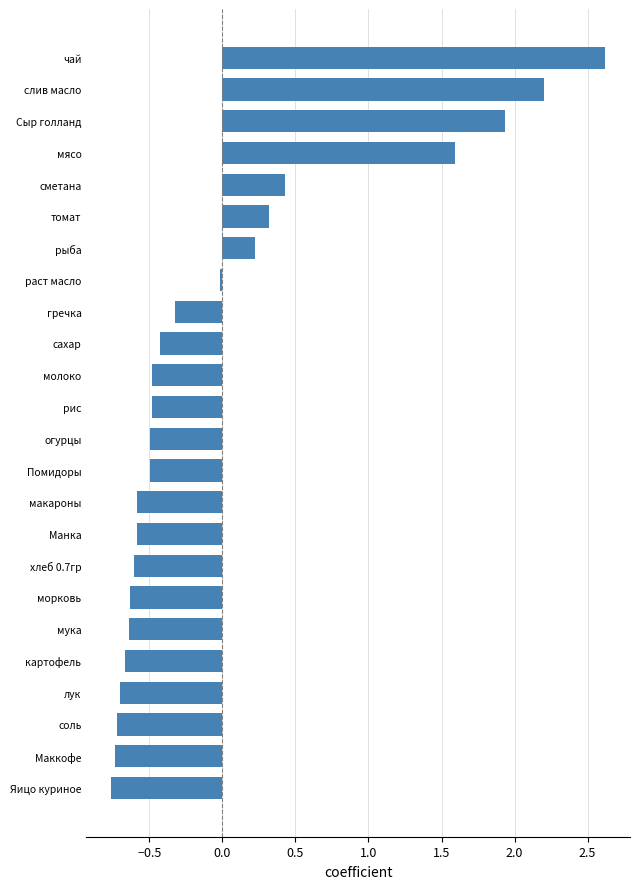

What is the difference between the maximum and minimum values?

3.4